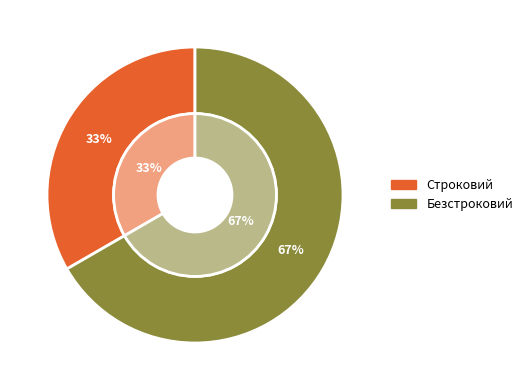

Is there a majority slice in this chart?

Yes